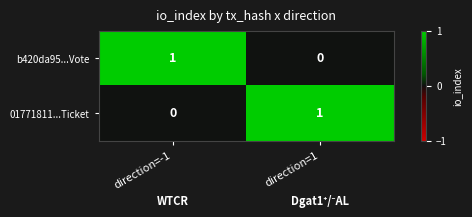

Rank the series at direction=1 from highest to lowest value.

01771811...Ticket, b420da95...Vote